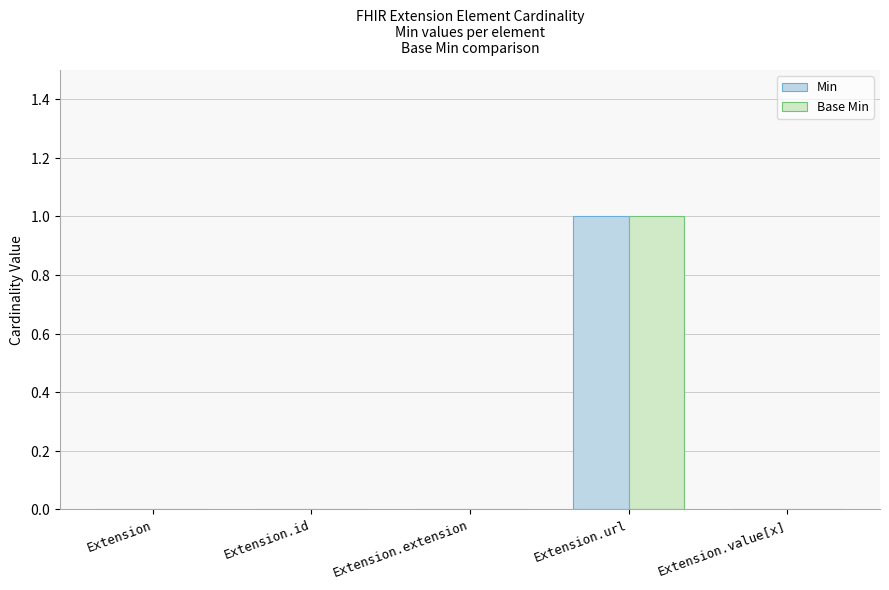

Are the bars horizontal?

No